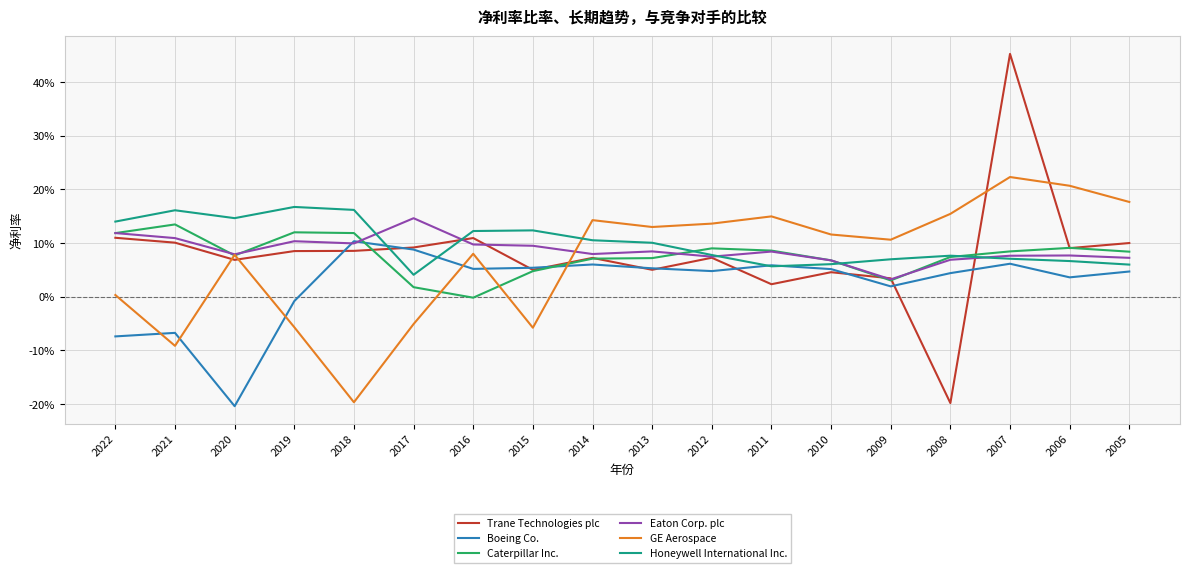

Does the chart have visible grid lines?

Yes